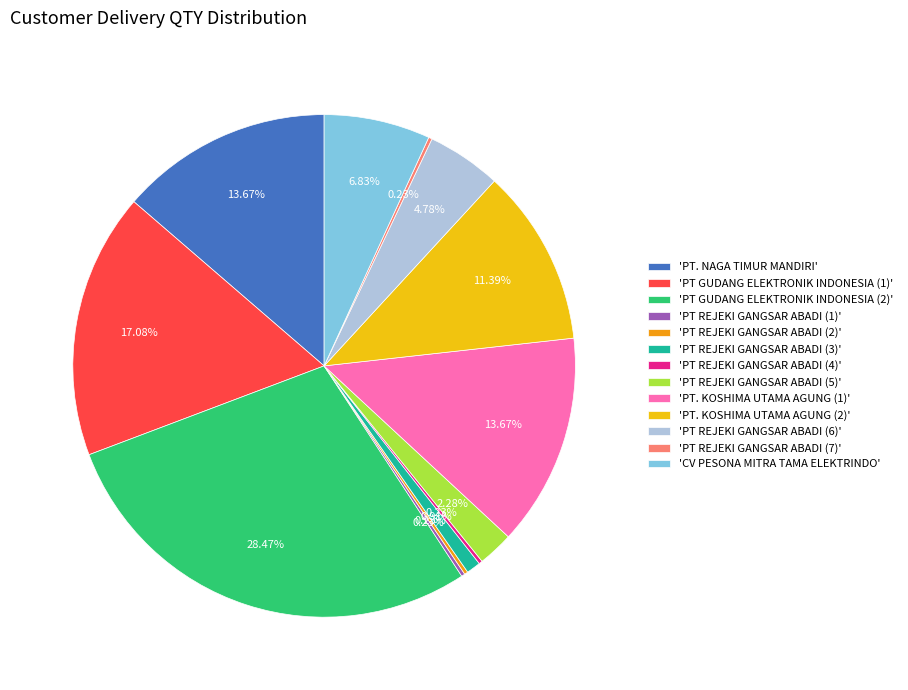

Does any single category account for the majority?

No